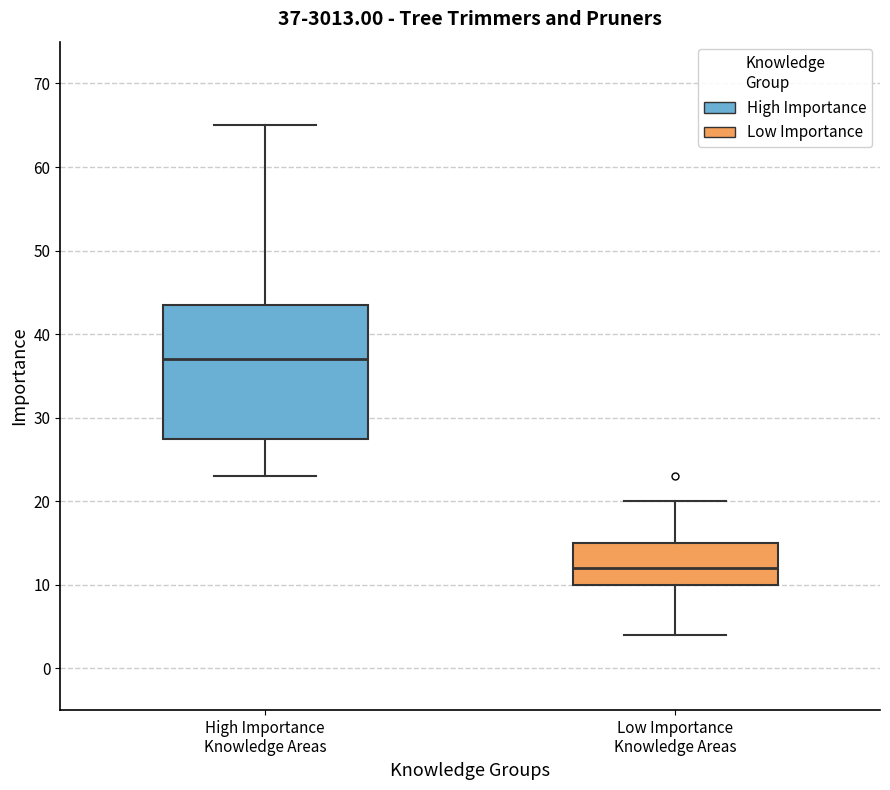

Comparing the boxes themselves (not the whiskers), which one is the tallest?

High Importance Knowledge Areas